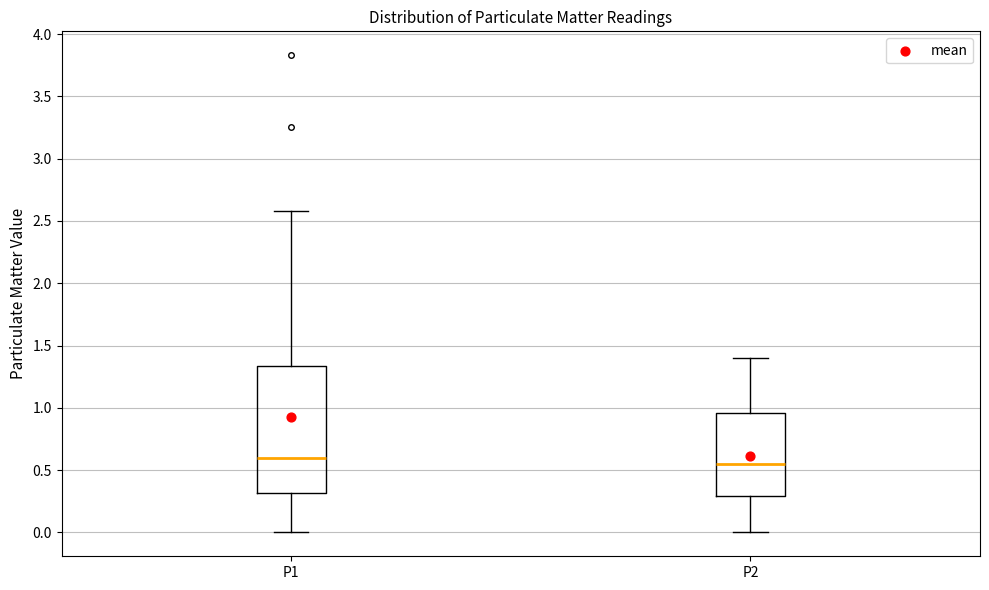

Reading left to right, read every box against the y-axis: the position of its median line, the range the box covers, and the ends of its whiskers. The values are not printed on the chart, so give them approximately, as read against the axis.

P1: median 0.60, box 0.30 to 1.35, whiskers 0.00 to 2.60
P2: median 0.55, box 0.30 to 0.95, whiskers 0.00 to 1.40